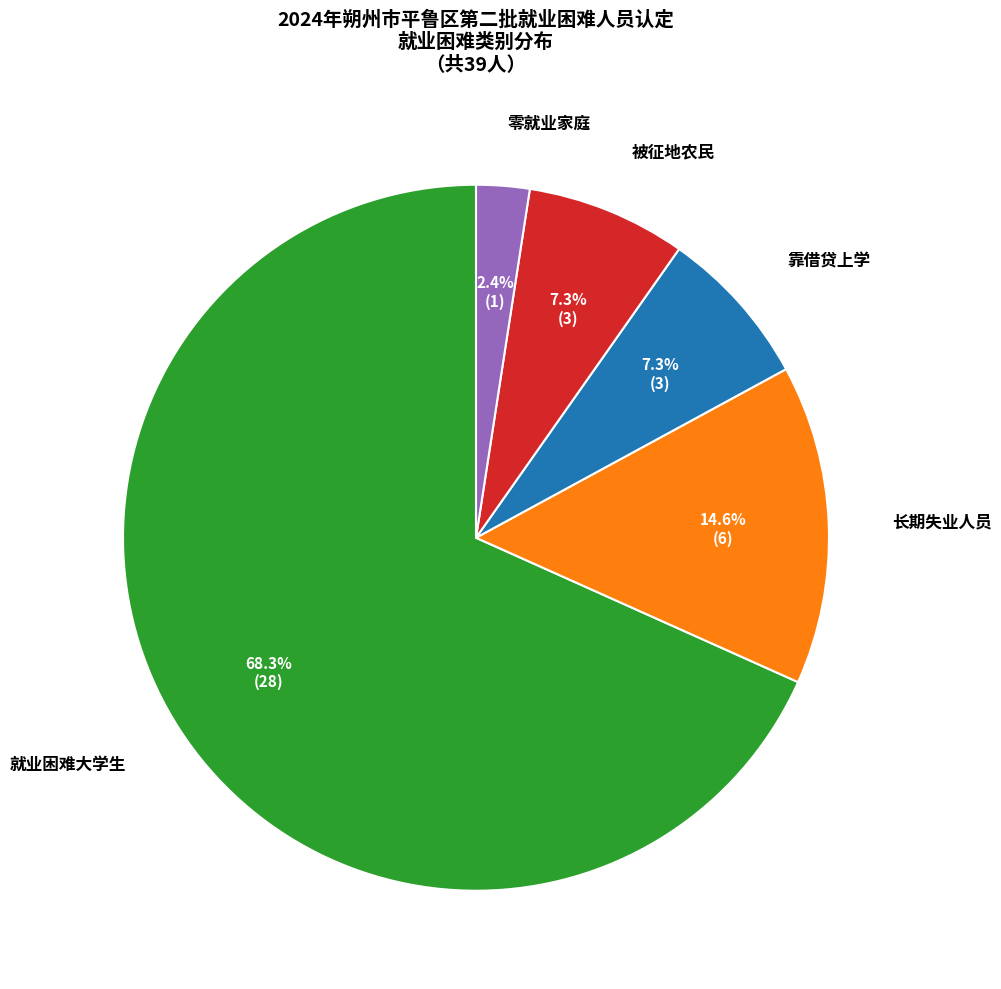

Does any single category account for the majority?

Yes